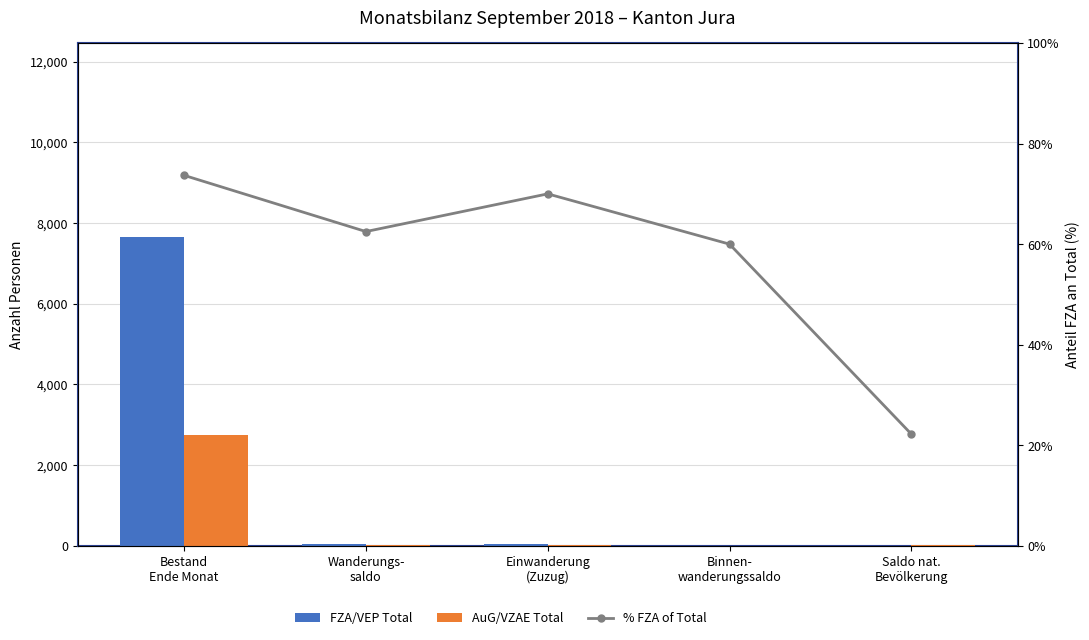

Is it true that % FZA of Total equals 112.1 at Einwanderung
(Zuzug)?

False